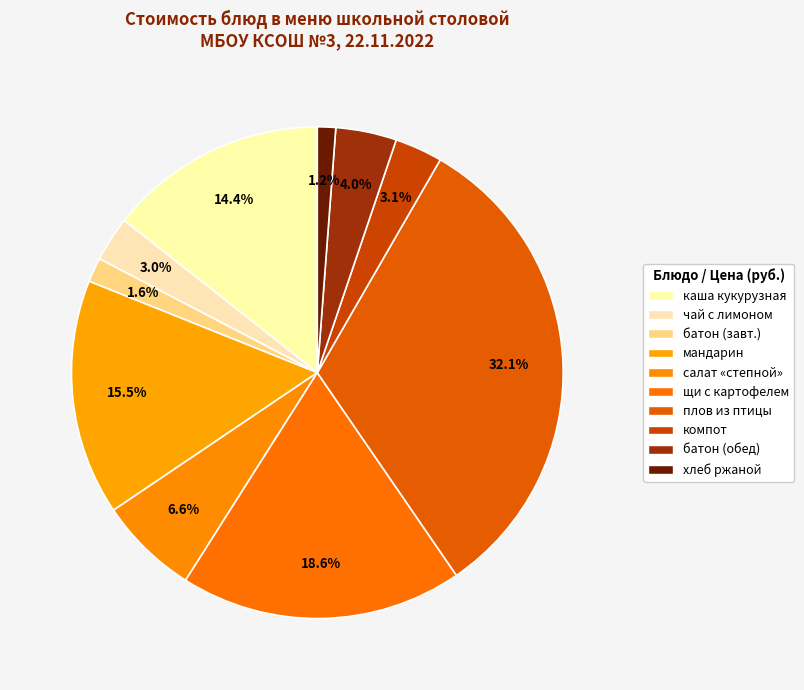

To the nearest percent, what is the difference between the largest and smallest slice percentages?

31%